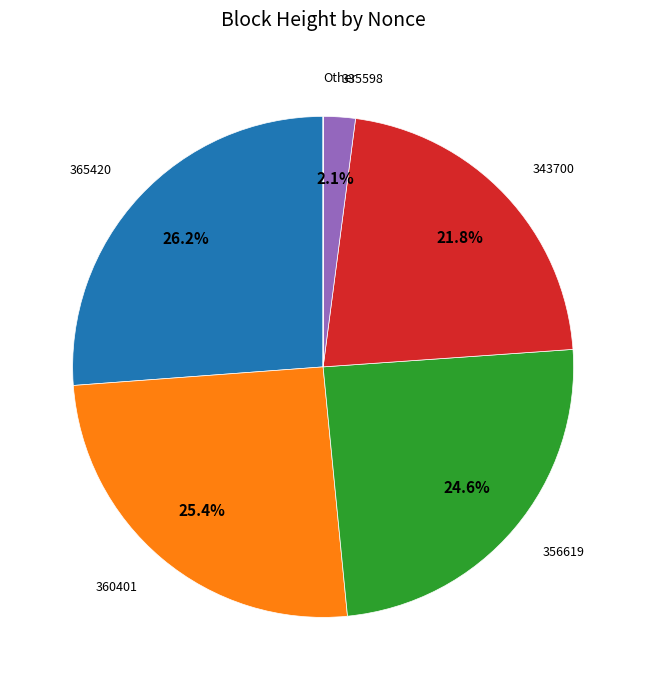

Does any single category account for the majority?

No